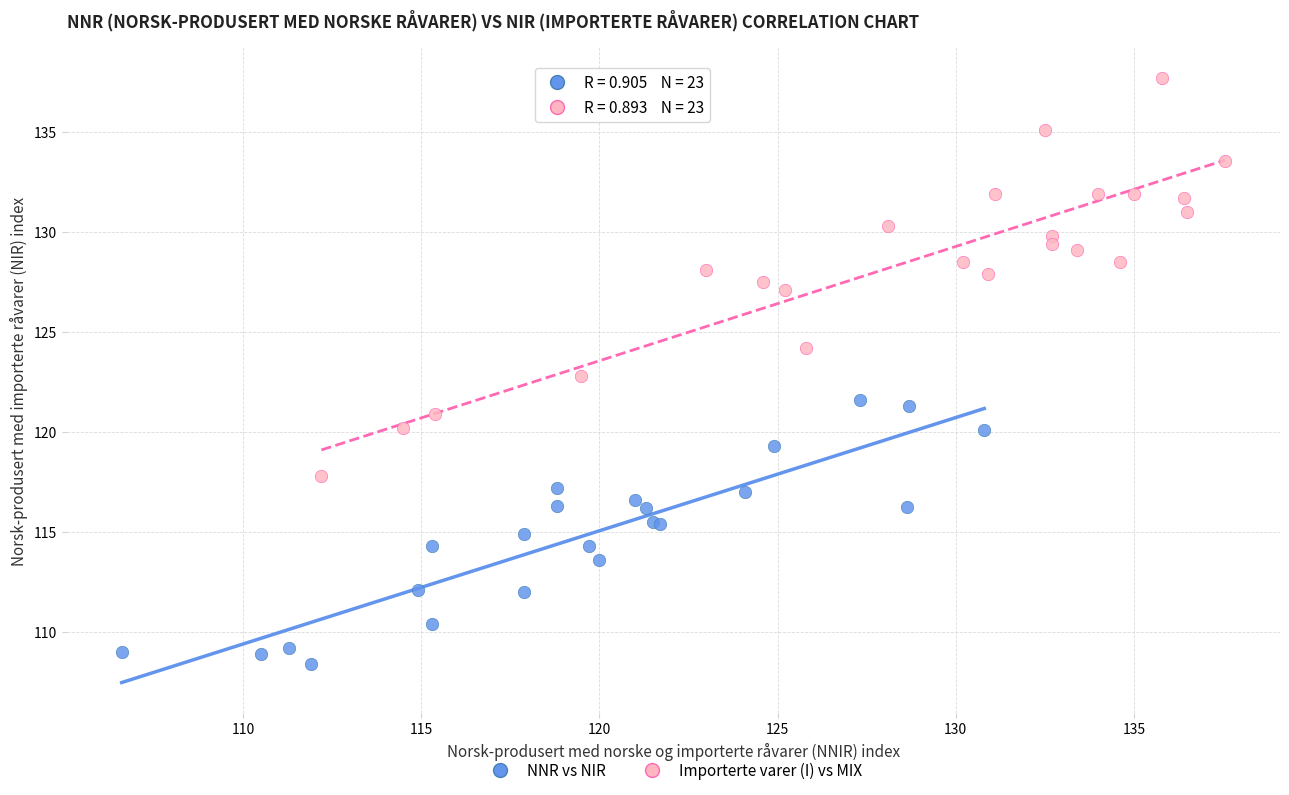

Which series contains the lowest Y value?

NNR vs NIR